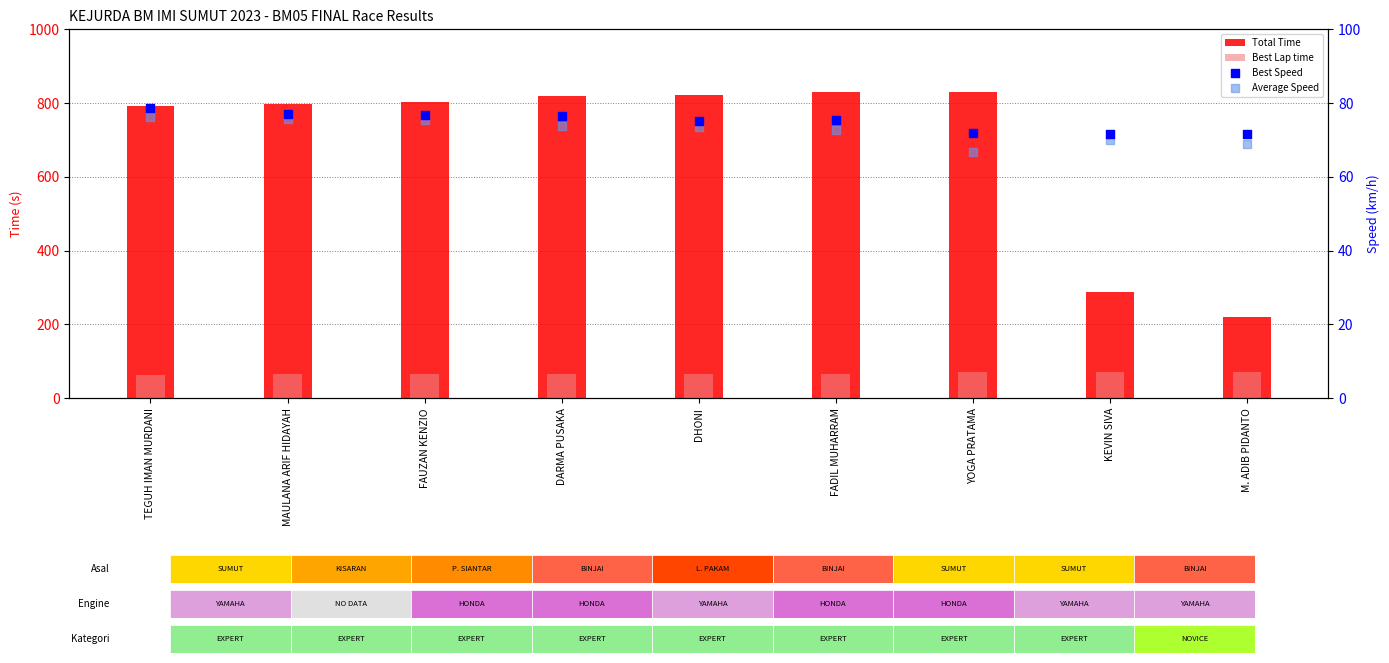

At which category is the sum across all series the highest?

FADIL MUHARRAM